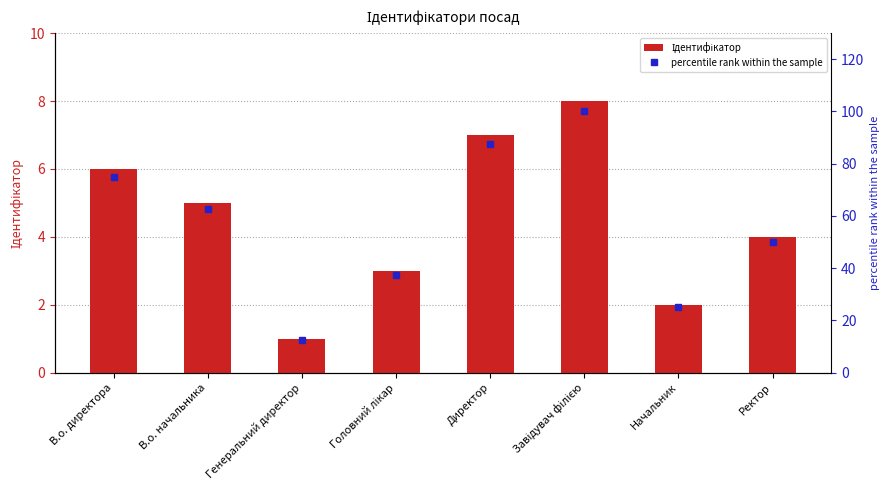

At which category does the chart reach its peak across all series?

Завідувач філією